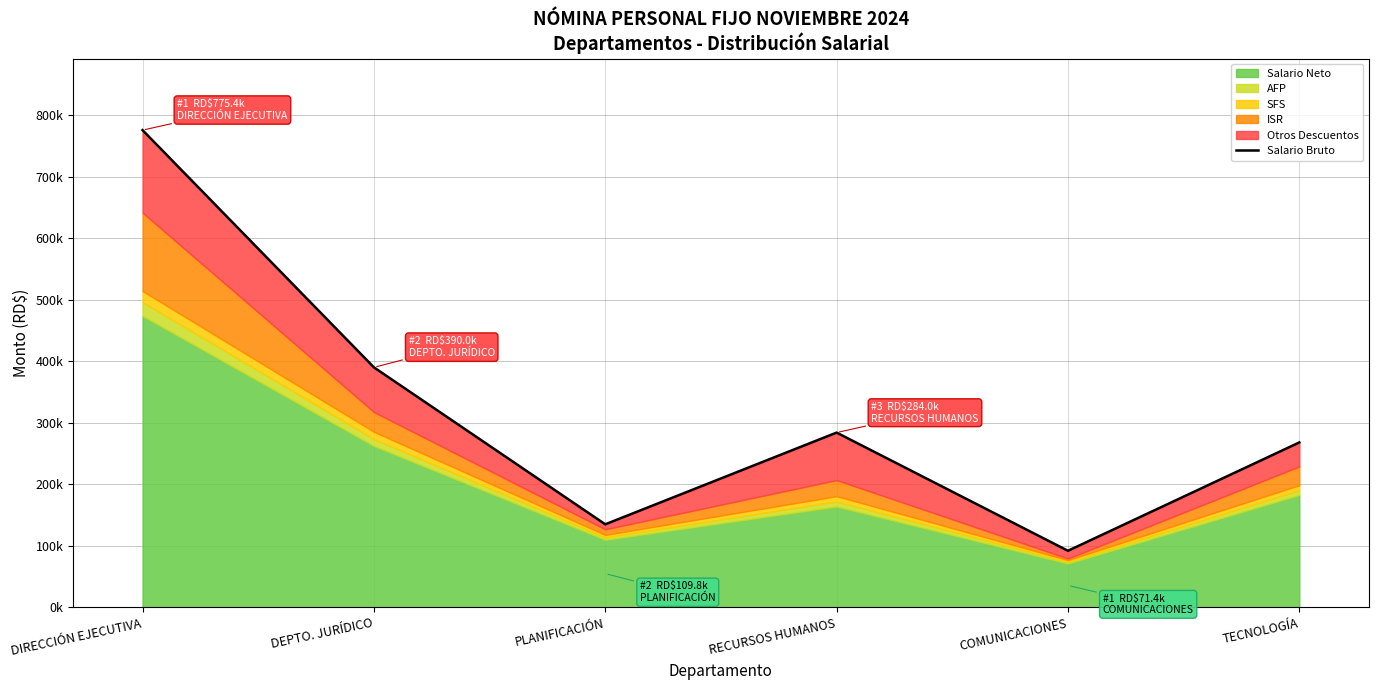

Where does the data first go above 284000?

DIRECCIÓN EJECUTIVA